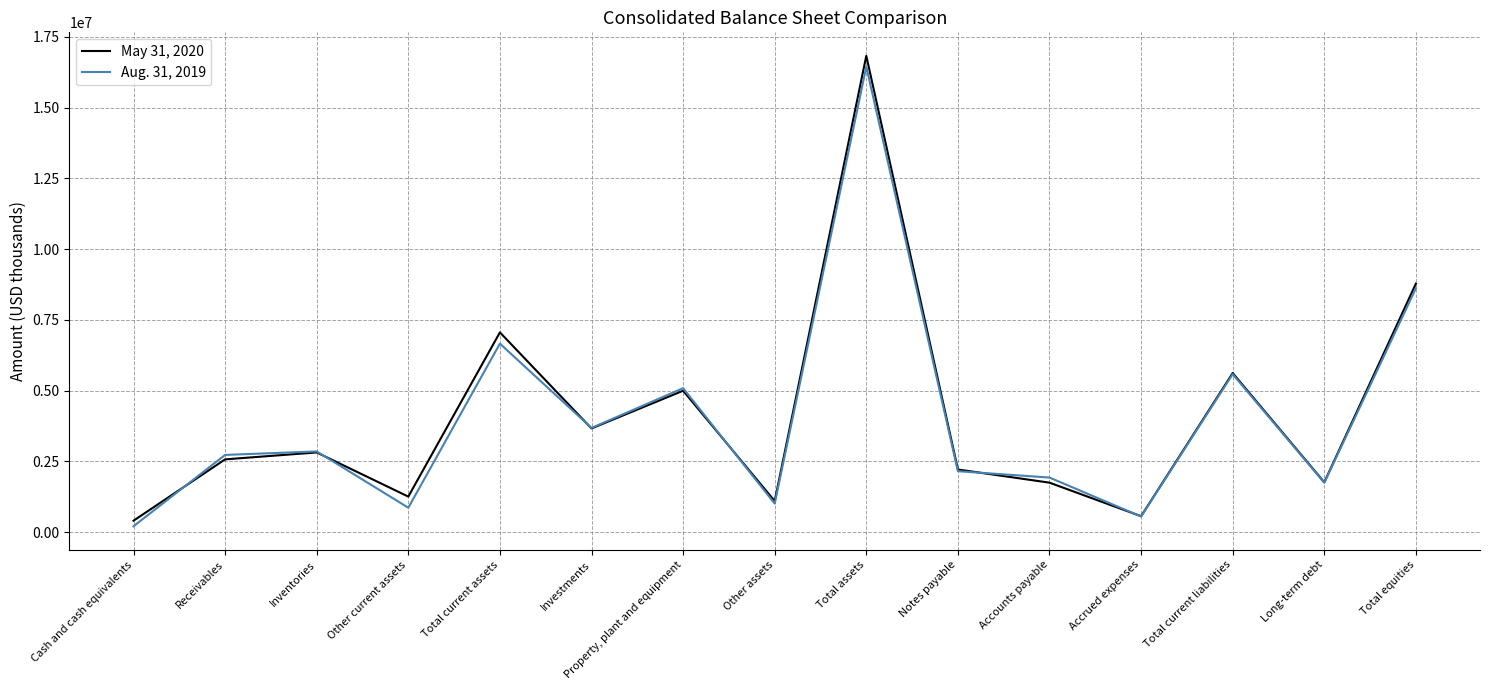

Is the value of Aug. 31, 2019 at Total assets greater than the value of May 31, 2020 at Total current assets?

Yes